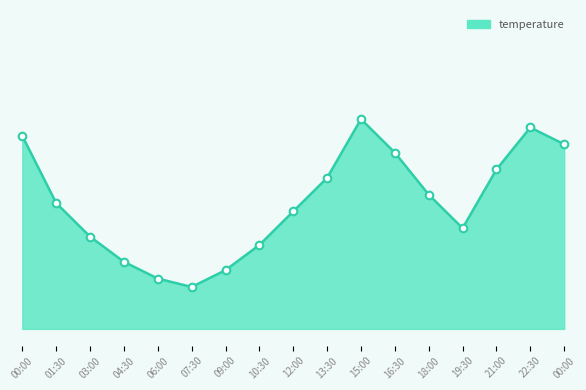

Does the chart have visible grid lines?

No